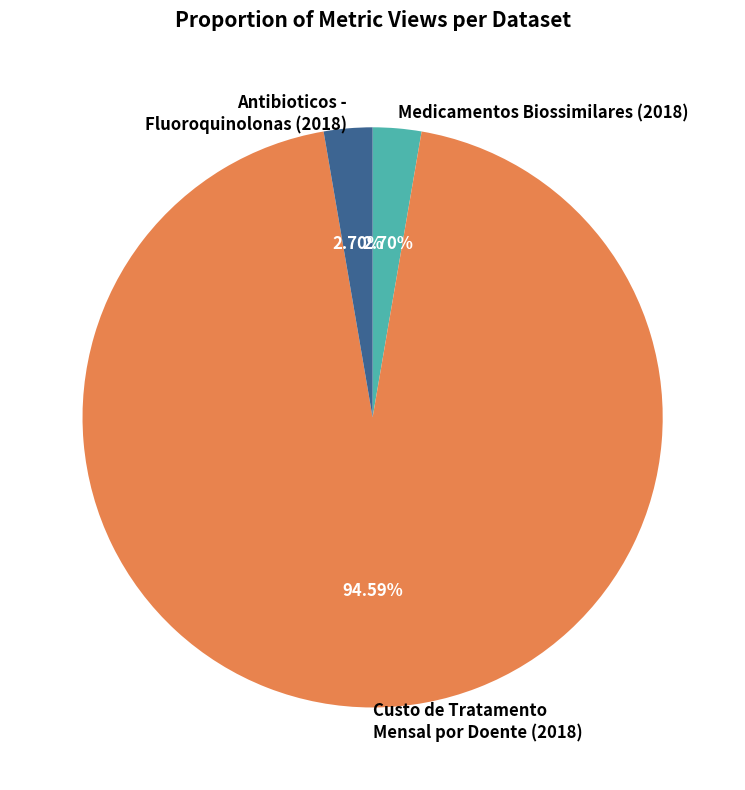

Does Medicamentos Biossimilares (2018) represent more than half of the total?

No